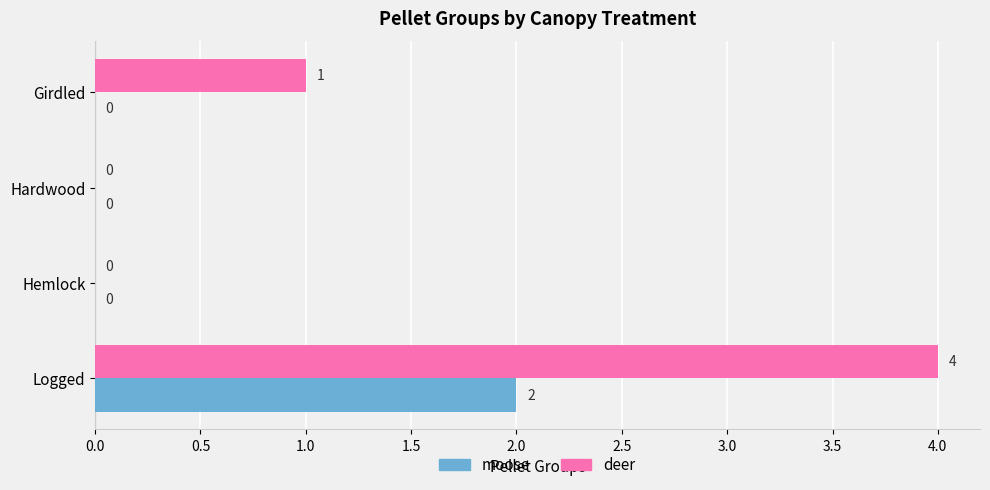

How many deer values are between 0 and 4?

4